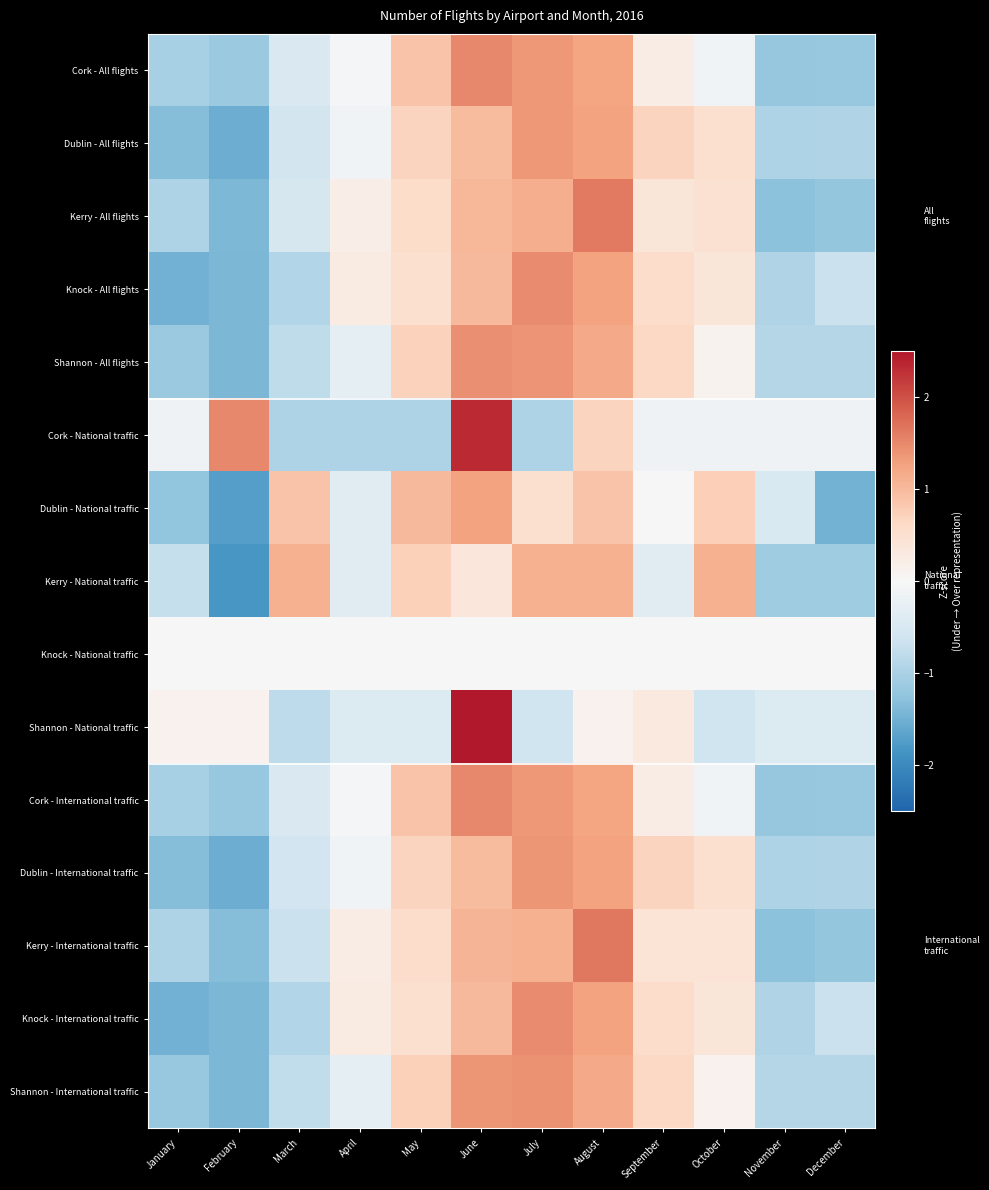

Reading left to right, list all the values displayed in this chart.

Cork - All flights: January=-1.0	February=-1.2	March=-0.5	April=-0.1	May=0.9	June=1.5	July=1.4	August=1.2	September=0.2	October=-0.1	November=-1.2	December=-1.2
Dublin - All flights: January=-1.3	February=-1.5	March=-0.6	April=-0.1	May=0.7	June=1.0	July=1.4	August=1.3	September=0.7	October=0.5	November=-1.0	December=-1.0
Kerry - All flights: January=-1.0	February=-1.4	March=-0.5	April=0.2	May=0.6	June=1.0	July=1.1	August=1.6	September=0.4	October=0.5	November=-1.3	December=-1.2
Knock - All flights: January=-1.5	February=-1.4	March=-0.9	April=0.3	May=0.5	June=1.0	July=1.5	August=1.3	September=0.6	October=0.4	November=-1.0	December=-0.7
Shannon - All flights: January=-1.2	February=-1.4	March=-0.8	April=-0.3	May=0.7	June=1.4	July=1.4	August=1.2	September=0.6	October=0.1	November=-0.9	December=-0.9
Cork - National traffic: January=-0.1	February=1.5	March=-1.0	April=-1.0	May=-1.0	June=2.3	July=-1.0	August=0.7	September=-0.1	October=-0.1	November=-0.1	December=-0.1
Dublin - National traffic: January=-1.2	February=-1.7	March=0.9	April=-0.4	May=1.0	June=1.3	July=0.5	August=0.9	September=0.0	October=0.8	November=-0.5	December=-1.5
Kerry - National traffic: January=-0.7	February=-1.8	March=1.1	April=-0.4	May=0.7	June=0.4	July=1.1	August=1.1	September=-0.4	October=1.1	November=-1.1	December=-1.1
Knock - National traffic: January=0.0	February=0.0	March=0.0	April=0.0	May=0.0	June=0.0	July=0.0	August=0.0	September=0.0	October=0.0	November=0.0	December=0.0
Shannon - National traffic: January=0.1	February=0.1	March=-0.8	April=-0.4	May=-0.4	June=3.1	July=-0.6	August=0.1	September=0.3	October=-0.6	November=-0.4	December=-0.4
Cork - International traffic: January=-1.0	February=-1.2	March=-0.5	April=-0.1	May=0.9	June=1.5	July=1.4	August=1.2	September=0.2	October=-0.1	November=-1.2	December=-1.2
Dublin - International traffic: January=-1.3	February=-1.5	March=-0.6	April=-0.1	May=0.7	June=1.0	July=1.4	August=1.3	September=0.7	October=0.5	November=-1.0	December=-1.0
Kerry - International traffic: January=-1.0	February=-1.3	March=-0.7	April=0.2	May=0.5	June=1.1	July=1.1	August=1.6	September=0.4	October=0.4	November=-1.3	December=-1.2
Knock - International traffic: January=-1.5	February=-1.4	March=-0.9	April=0.3	May=0.5	June=1.0	July=1.5	August=1.3	September=0.6	October=0.4	November=-1.0	December=-0.7
Shannon - International traffic: January=-1.2	February=-1.4	March=-0.8	April=-0.3	May=0.7	June=1.4	July=1.4	August=1.2	September=0.6	October=0.1	November=-0.9	December=-0.9